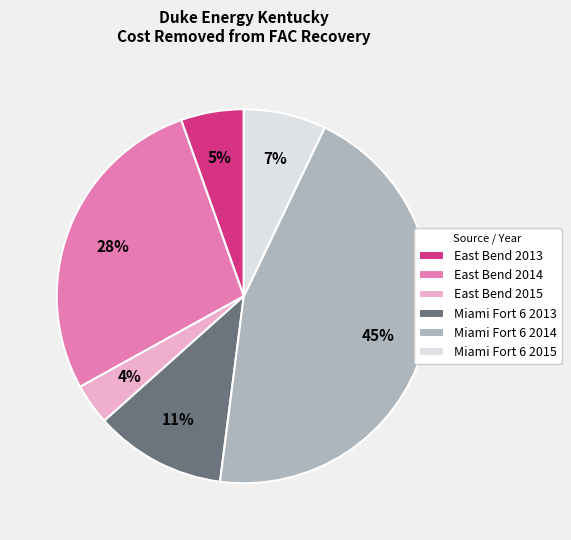

Rank the categories by value from lowest to highest.

East Bend 2015, East Bend 2013, Miami Fort 6 2015, Miami Fort 6 2013, East Bend 2014, Miami Fort 6 2014